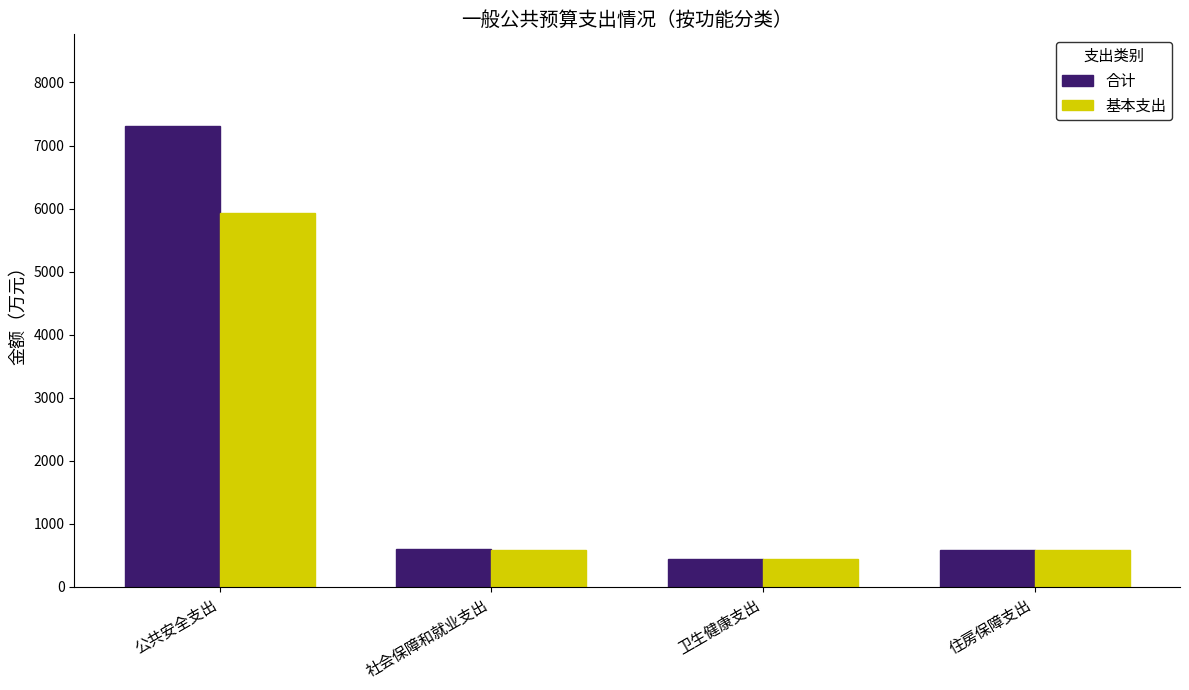

At how many categories does at least one series exceed 4370?

1